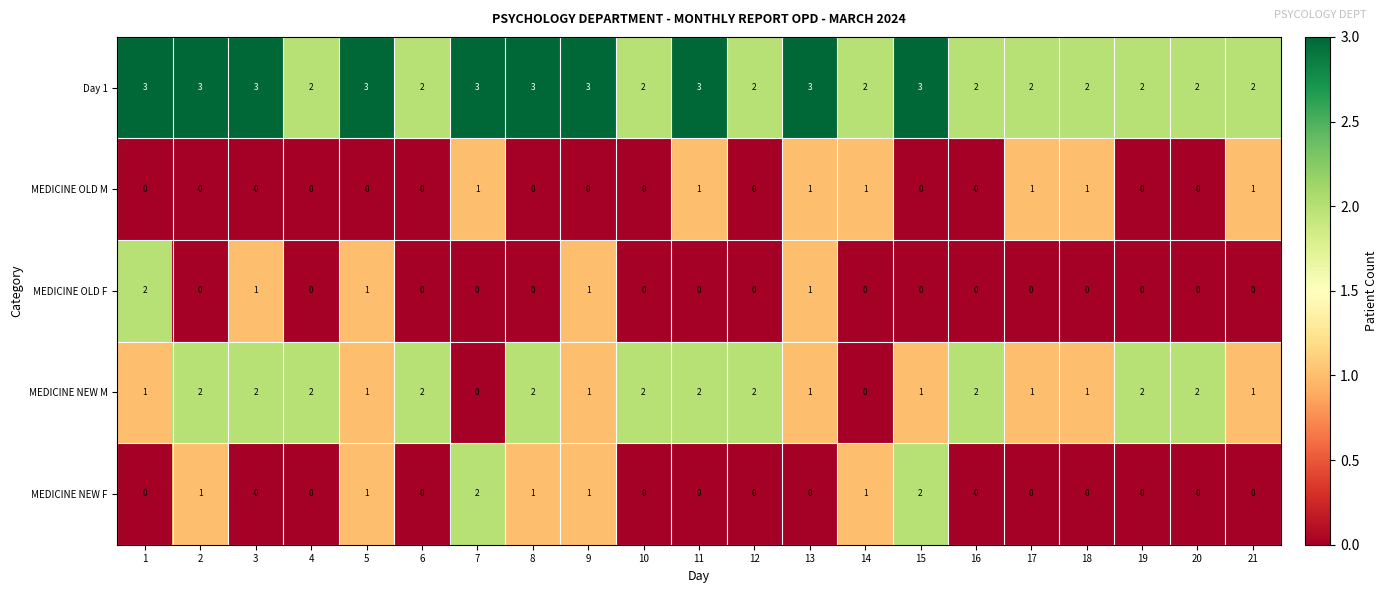

What is the difference between the highest and lowest values at 13?

3